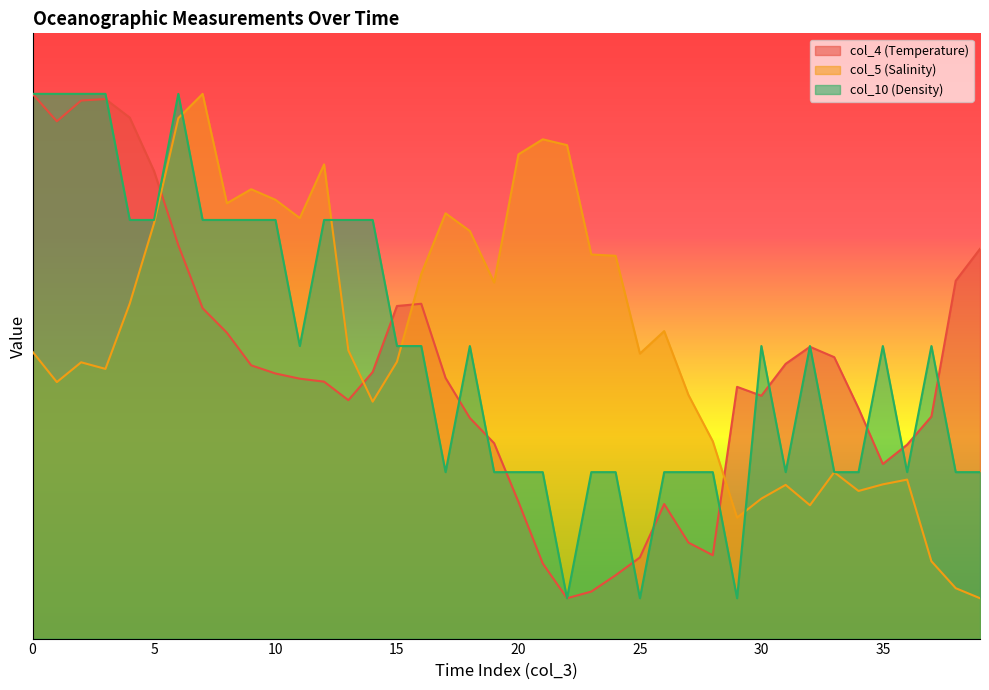

What is the total value across all series at 23?

29.6